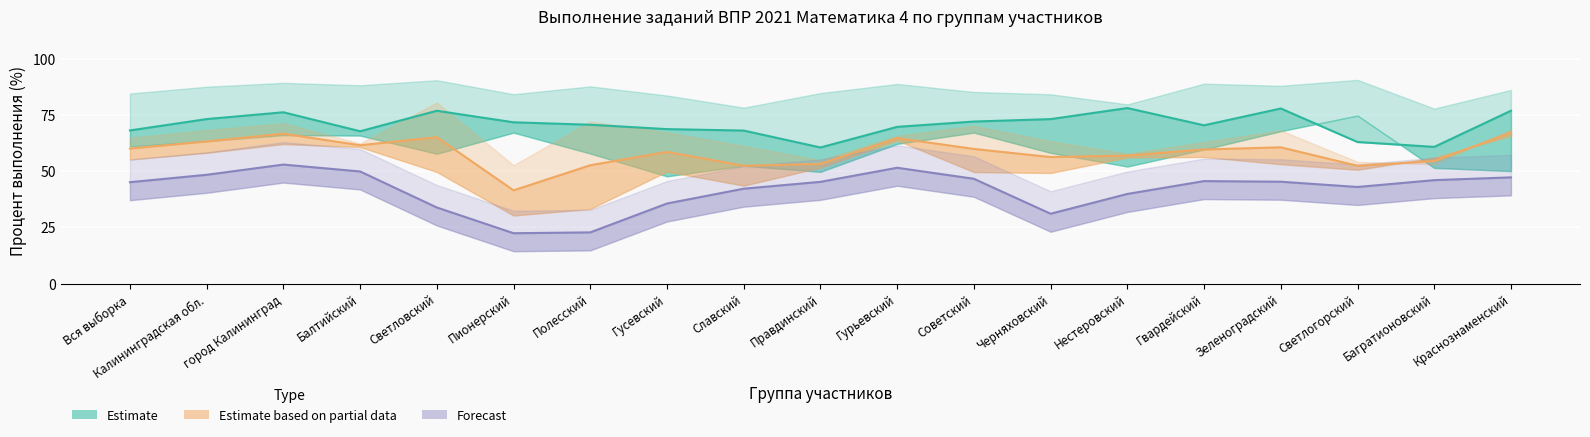

At which category is the sum across all series the highest?

город Калининград